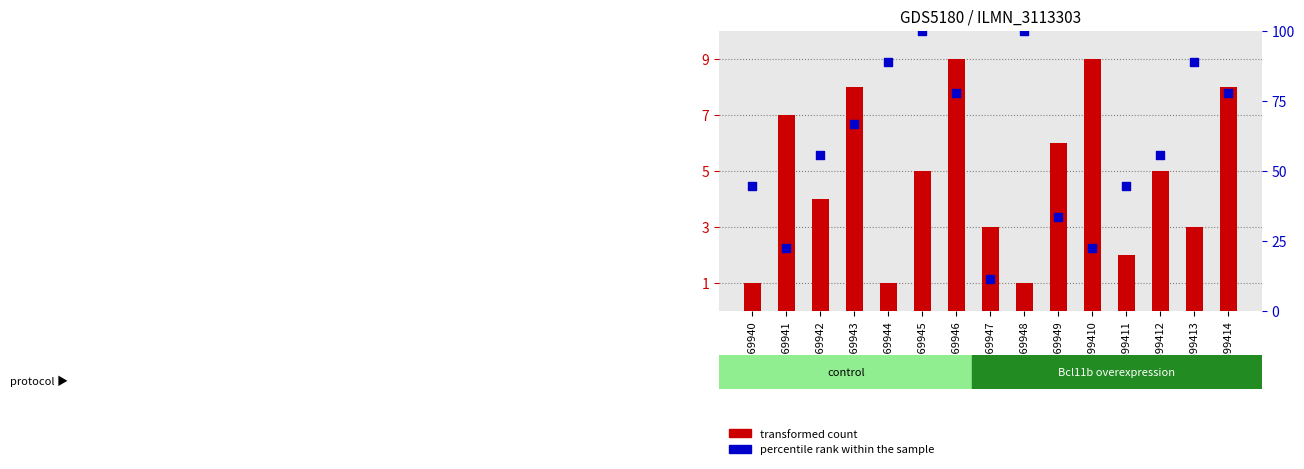

What are all the series names shown in the legend?

transformed count, percentile rank within the sample